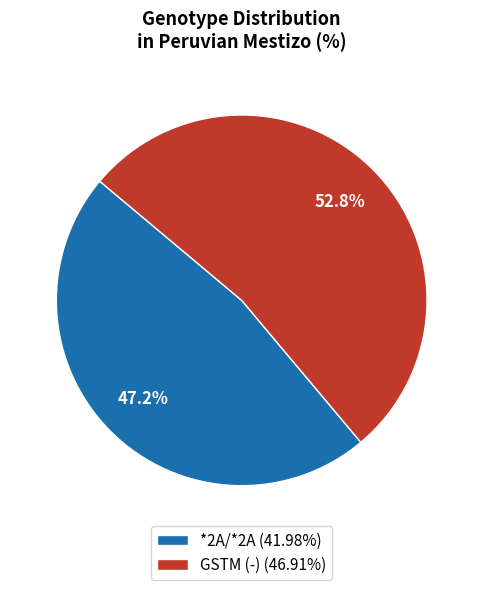

Approximately how many times larger is the value at *2A/*2A (41.98%) compared to GSTM (-) (46.91%)?

0.9